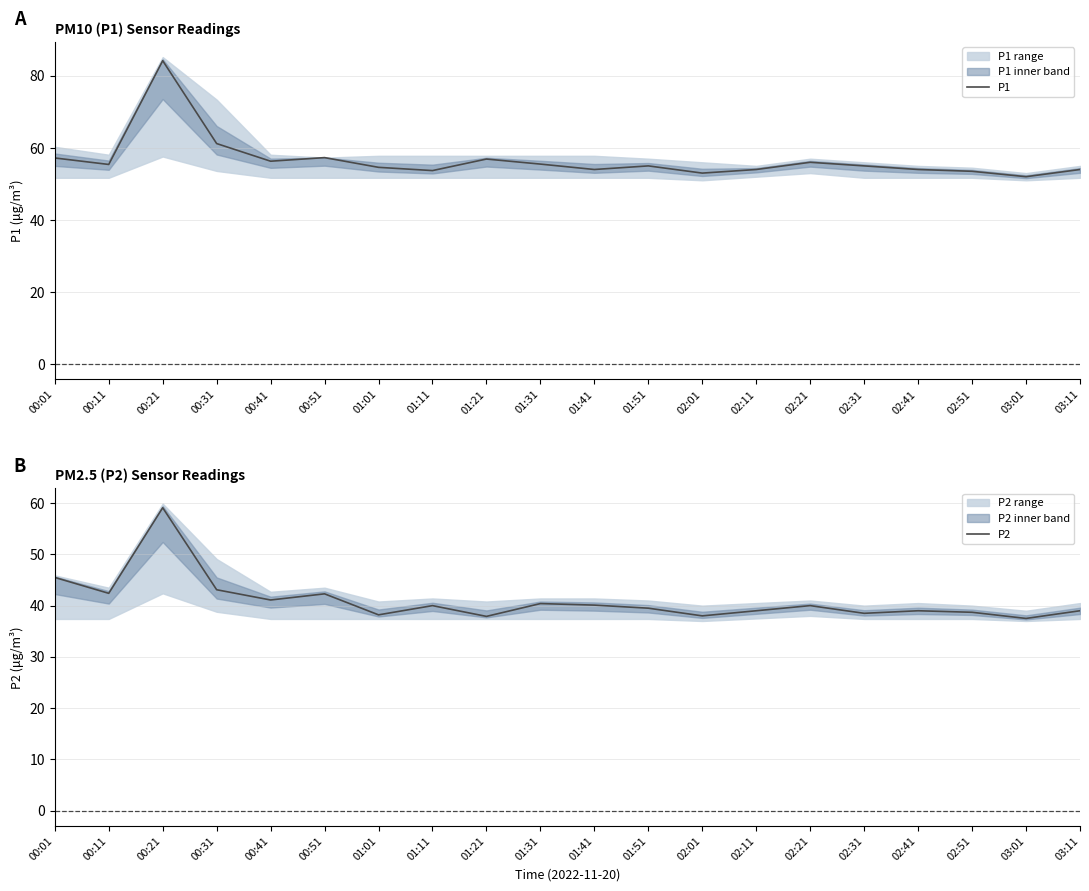

True or false: P1 and P2 intersect in this chart.

False